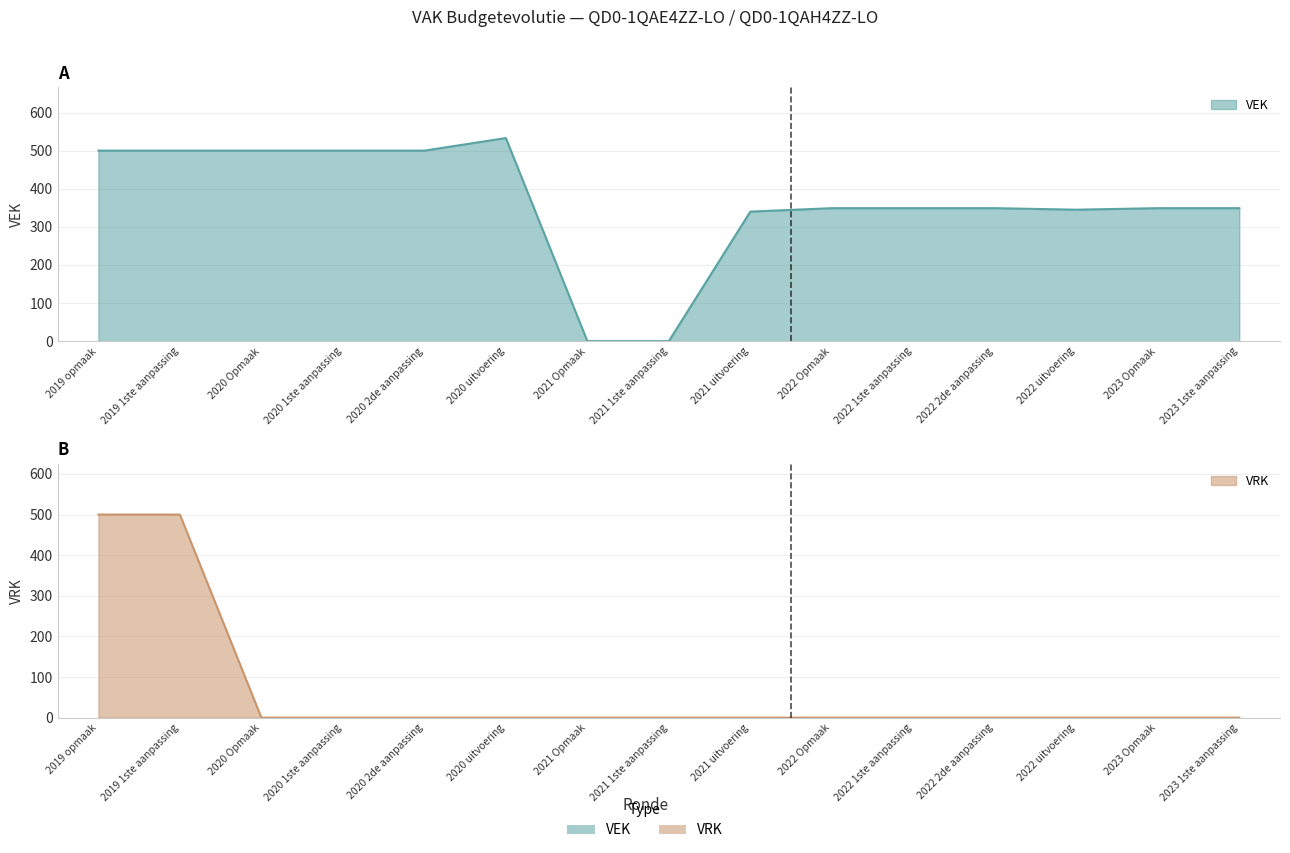

At which label is VEK closest to 266?

2021 uitvoering